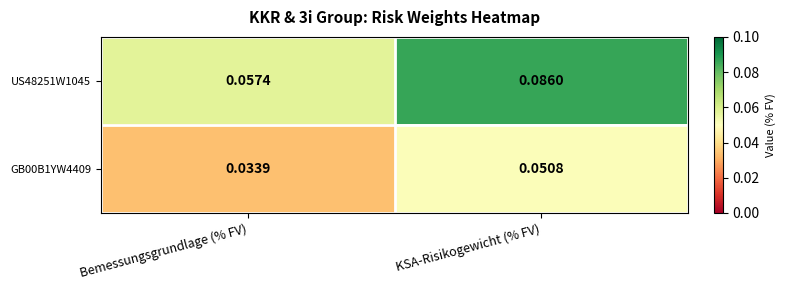

List the series in order of their overall mean, lowest first.

GB00B1YW4409, US48251W1045